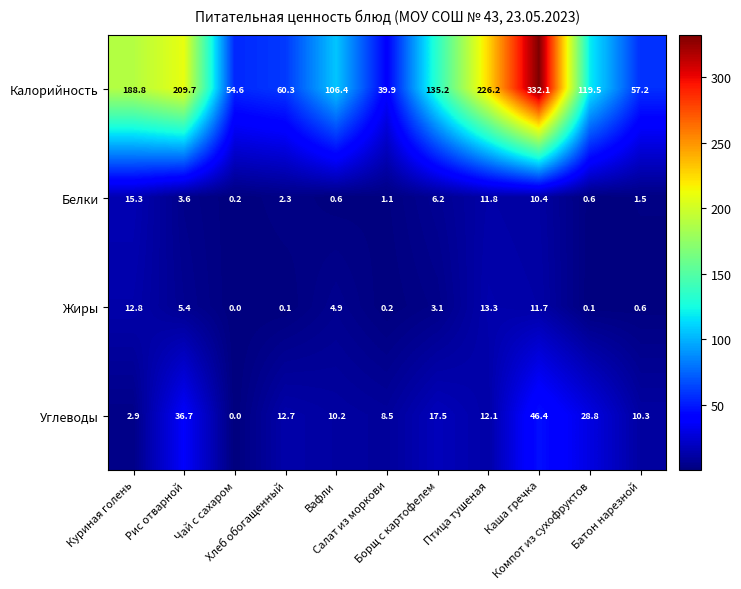

Which series has the largest total across all categories?

Калорийность